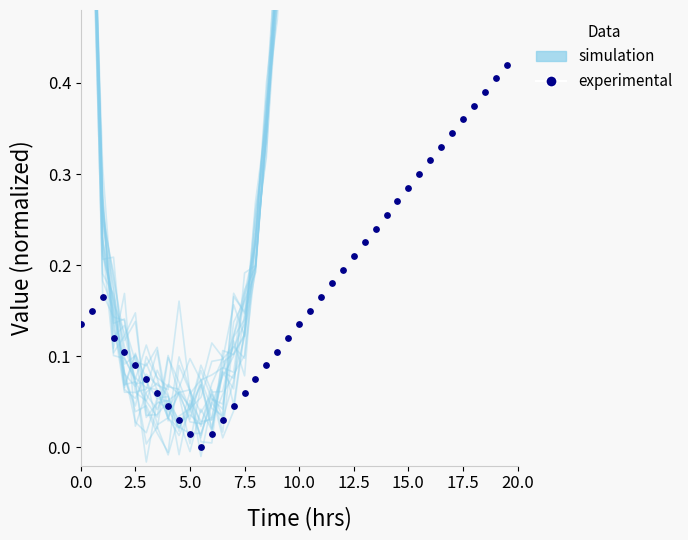

At how many categories does at least one series exceed 0?

40